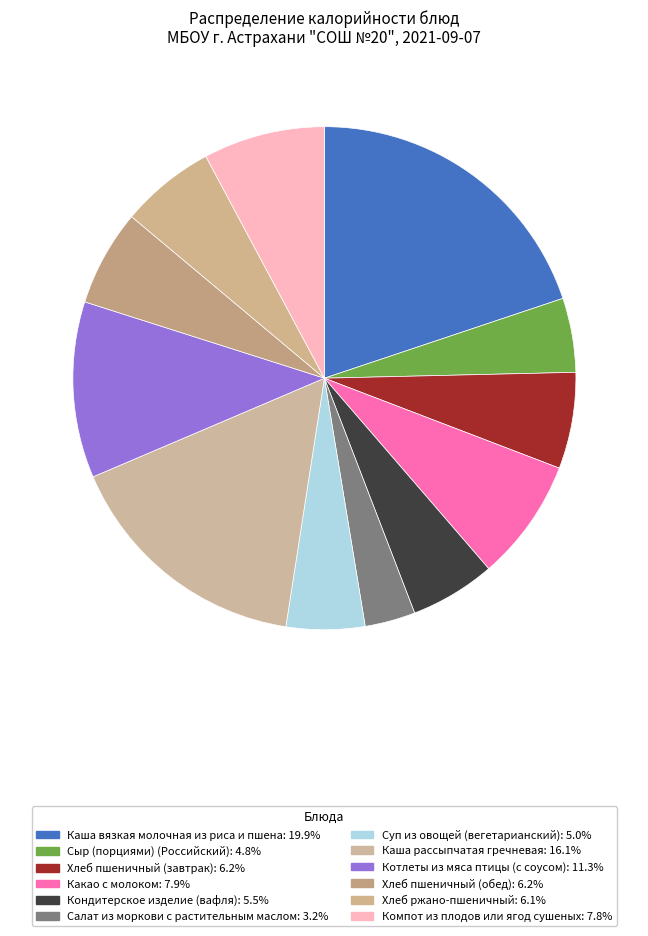

Approximately how many times larger is the value at Хлеб пшеничный (завтрак) compared to Каша вязкая молочная из риса и пшена?

0.3